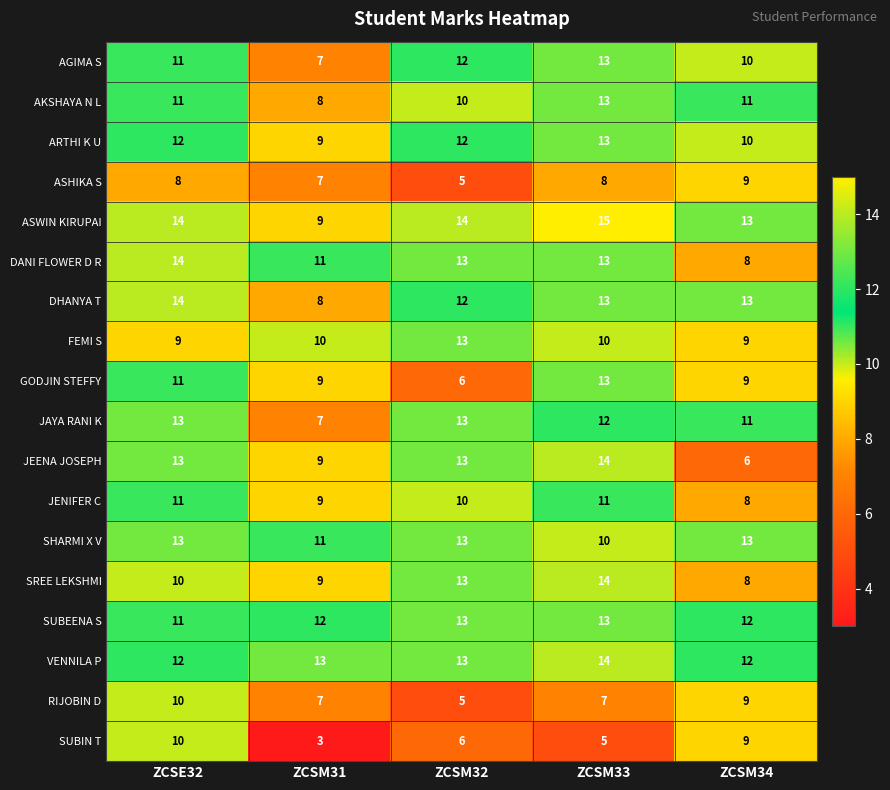

What is the average value of the JENIFER C series?

10